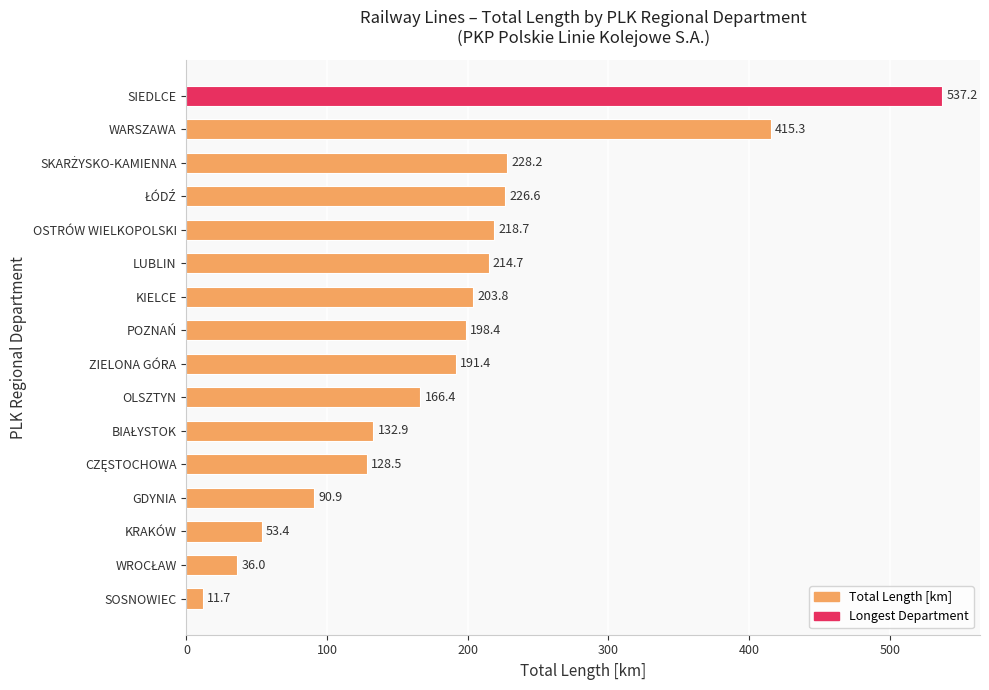

What position from the bottom is ZIELONA GÓRA?

8